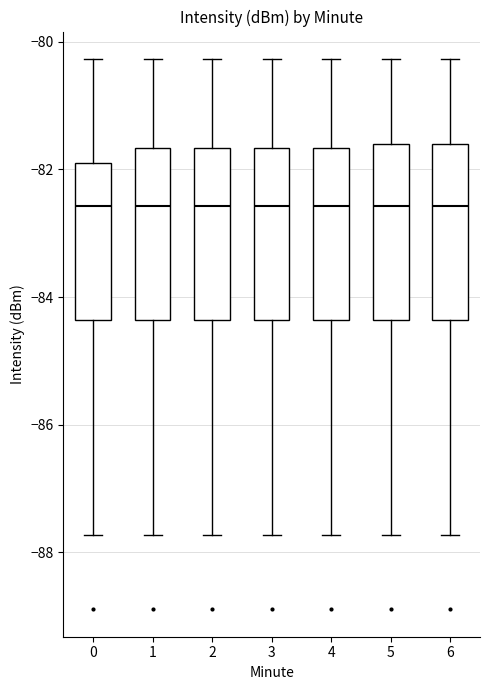

Reading left to right, transcribe this box plot: for each box, give where its median line is, the range the box spans, and where its two whiskers end, as read against the y-axis. The values are not printed on the chart, so give them approximately, as read against the axis.

0: median -82.6, box -84.4 to -82.0, whiskers -87.8 to -80.2
1: median -82.6, box -84.4 to -81.6, whiskers -87.8 to -80.2
2: median -82.6, box -84.4 to -81.6, whiskers -87.8 to -80.2
3: median -82.6, box -84.4 to -81.6, whiskers -87.8 to -80.2
4: median -82.6, box -84.4 to -81.6, whiskers -87.8 to -80.2
5: median -82.6, box -84.4 to -81.6, whiskers -87.8 to -80.2
6: median -82.6, box -84.4 to -81.6, whiskers -87.8 to -80.2